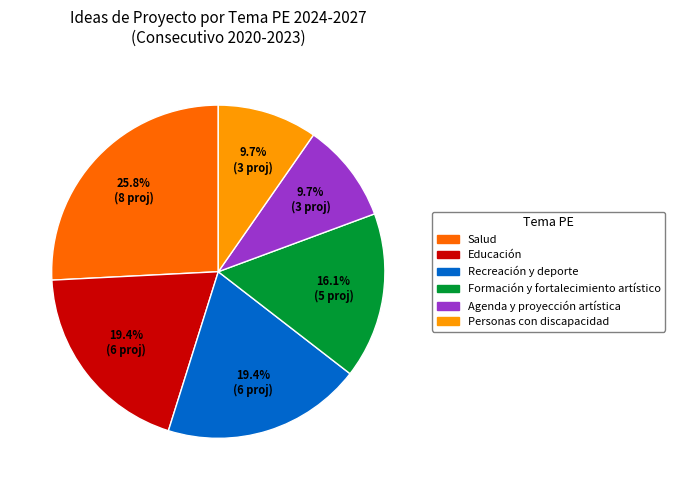

What percentage is NOT represented by Personas con discapacidad?

90.3%